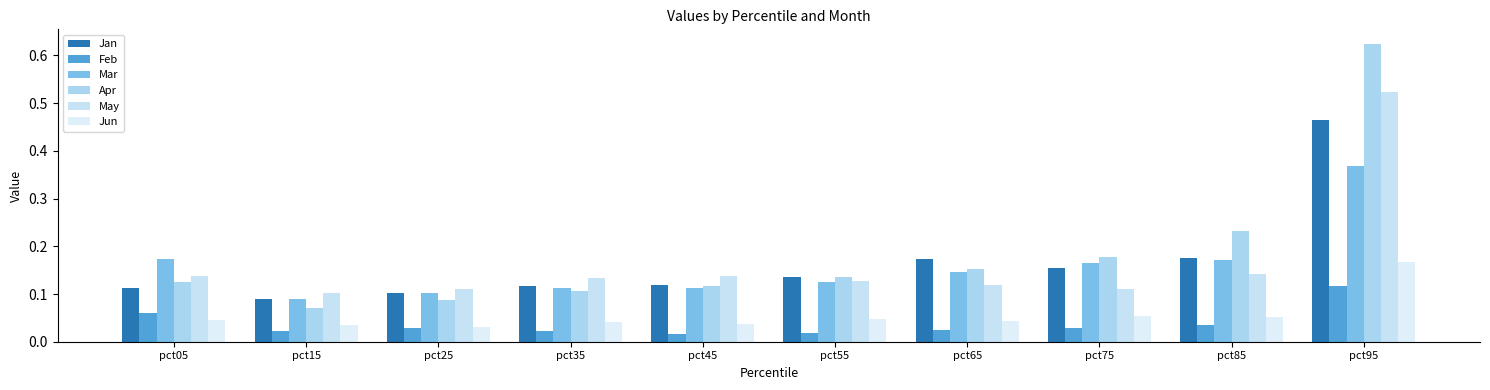

What is the average value of the Jun series?

0.1